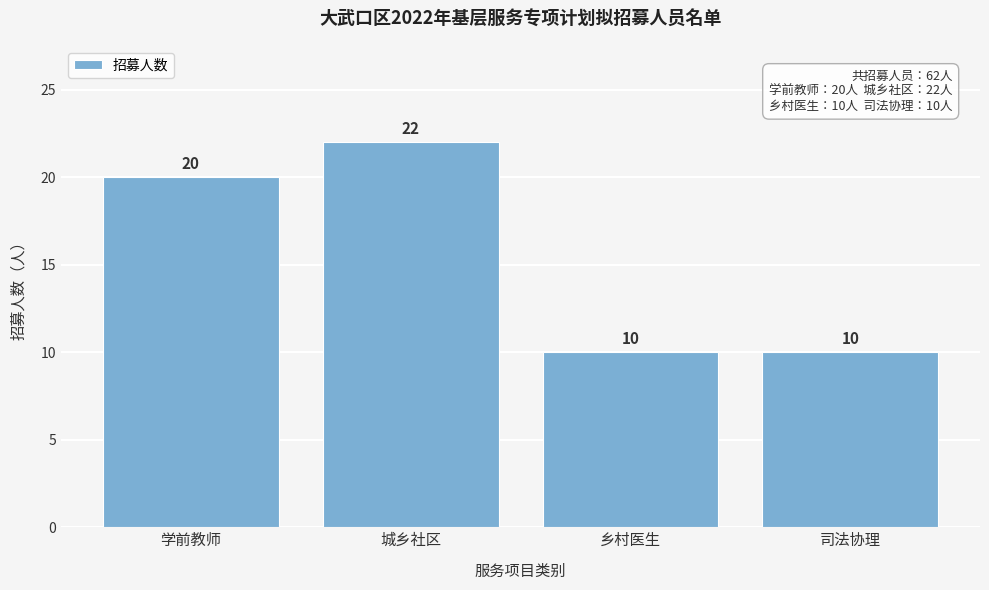

Reading right to left, extract all data points from this chart.

司法协理=10	乡村医生=10	城乡社区=22	学前教师=20